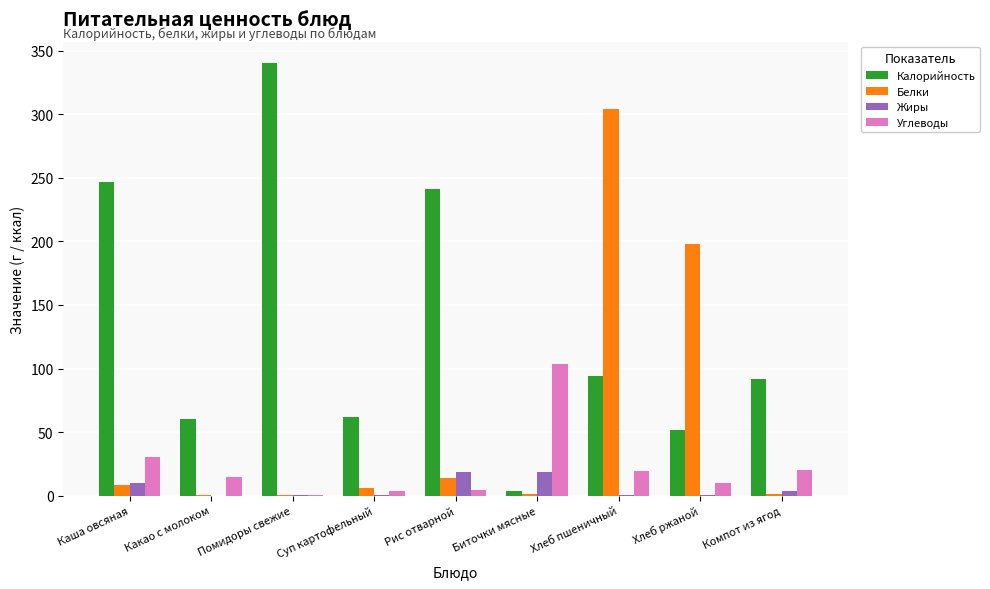

Does the chart contain stacked bars?

No